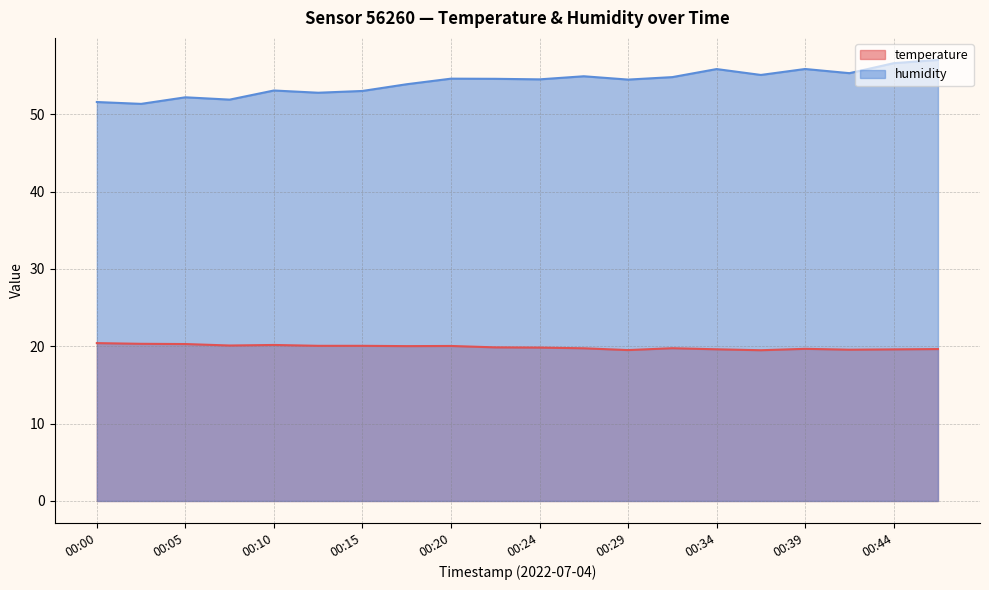

What is the sum of all humidity values?

1083.3